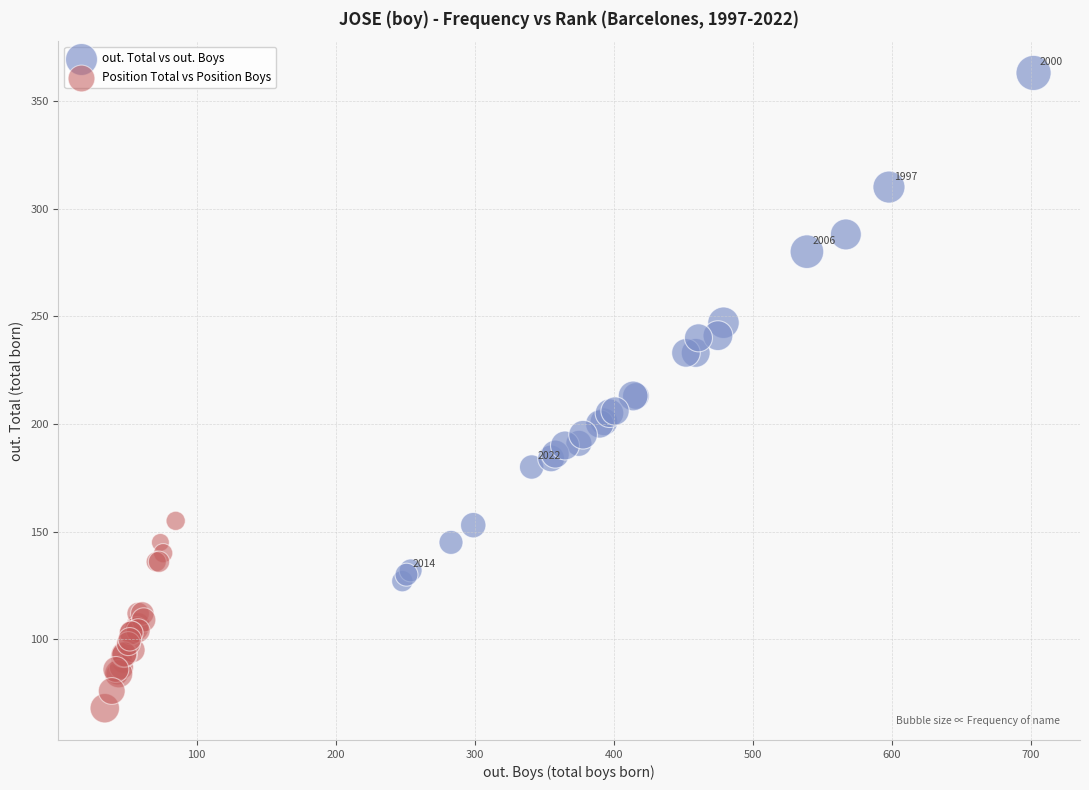

Which series reaches the minimum Y coordinate?

Position Total vs Position Boys